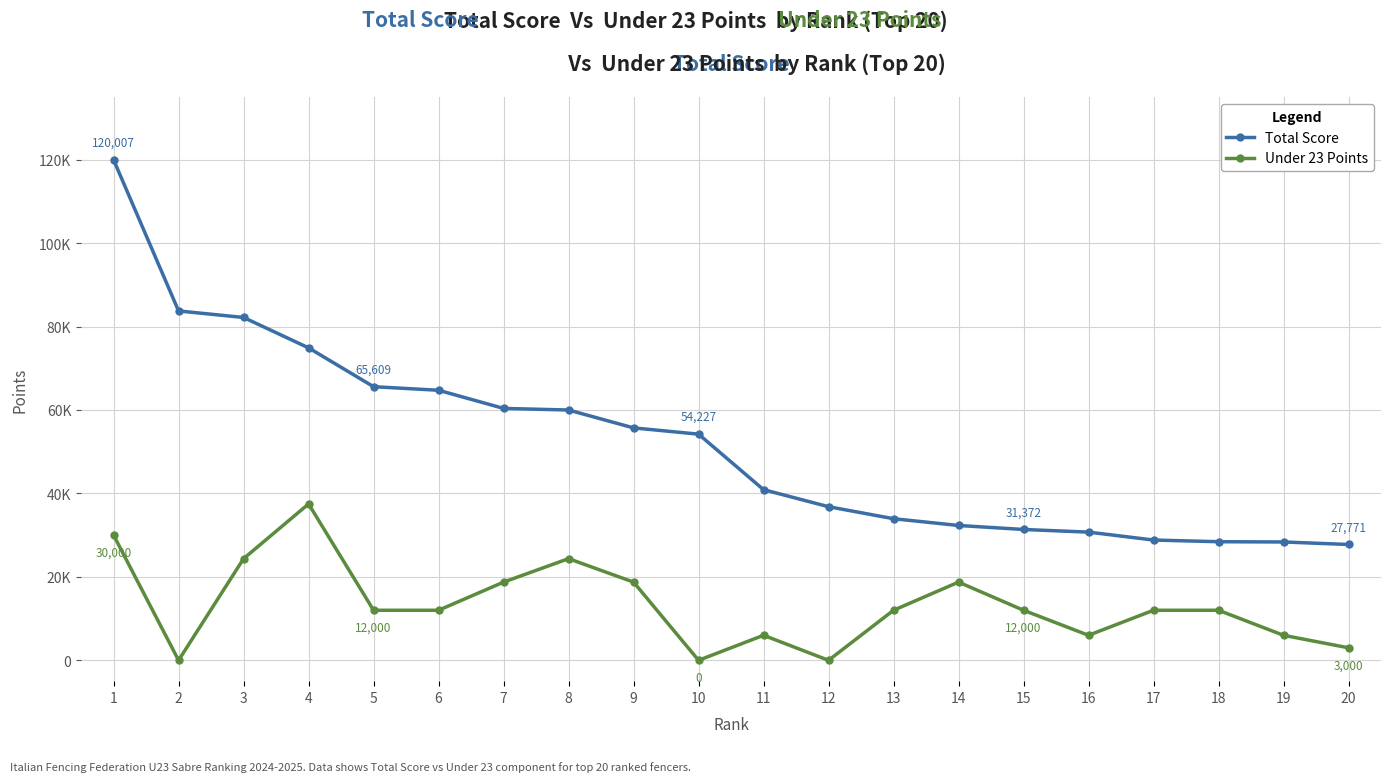

Is this an area chart (filled region under the line)?

No